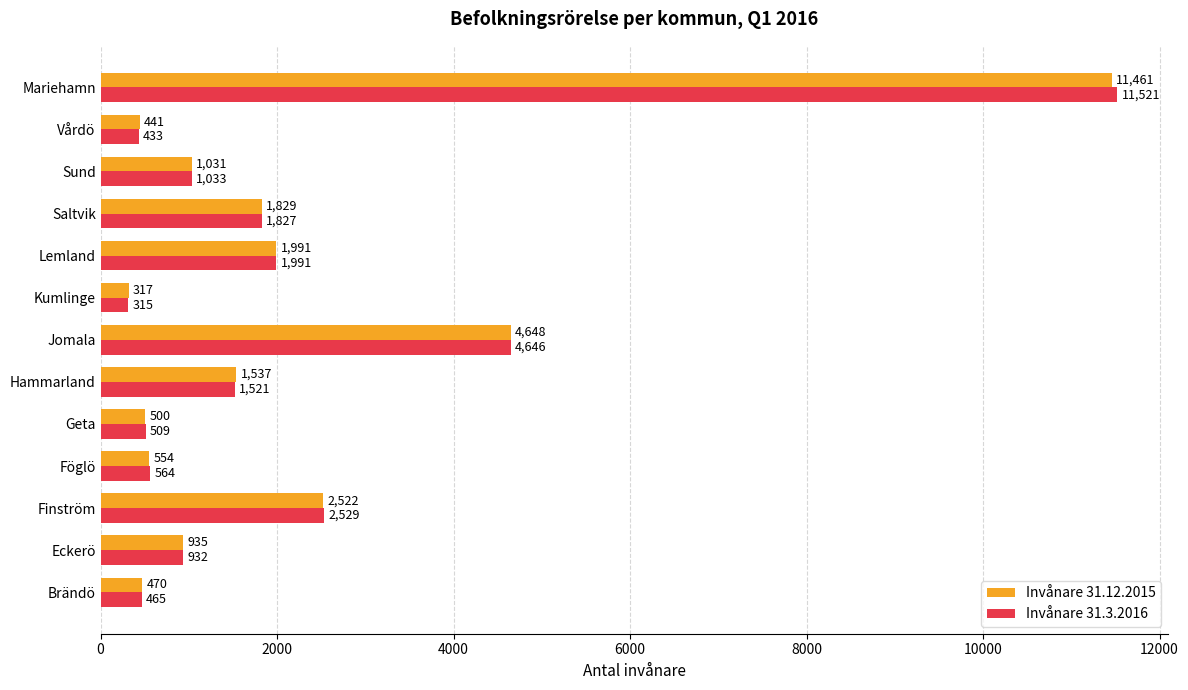

What are all the series names shown in the legend?

Invånare 31.12.2015, Invånare 31.3.2016